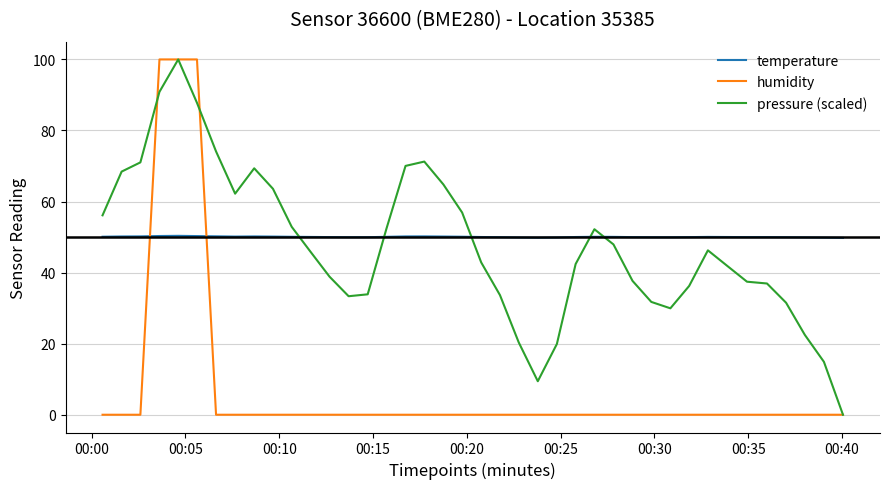

What is the maximum value for temperature?

50.4